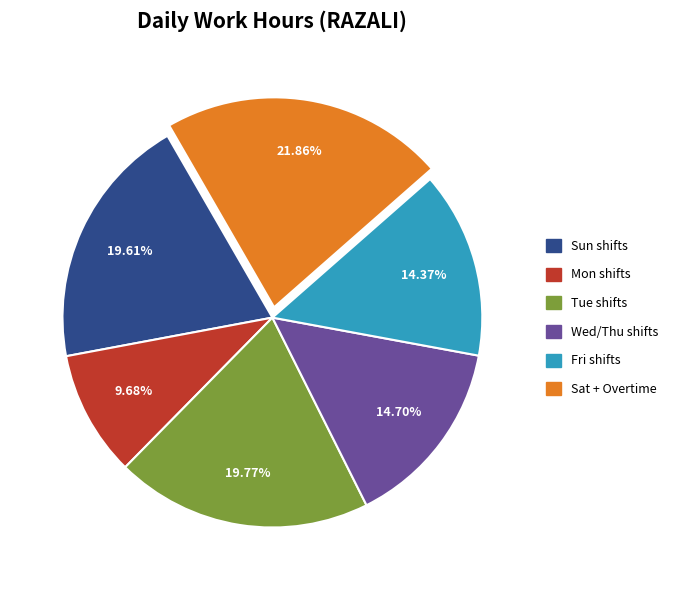

Does any single category account for the majority?

No